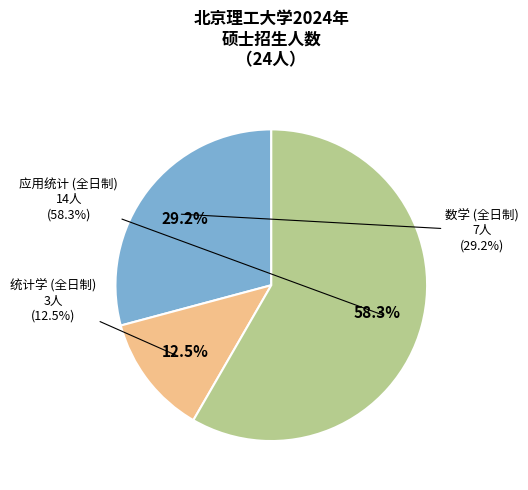

True or false: 统计学 (全日制) accounts for 5% of the total.

False